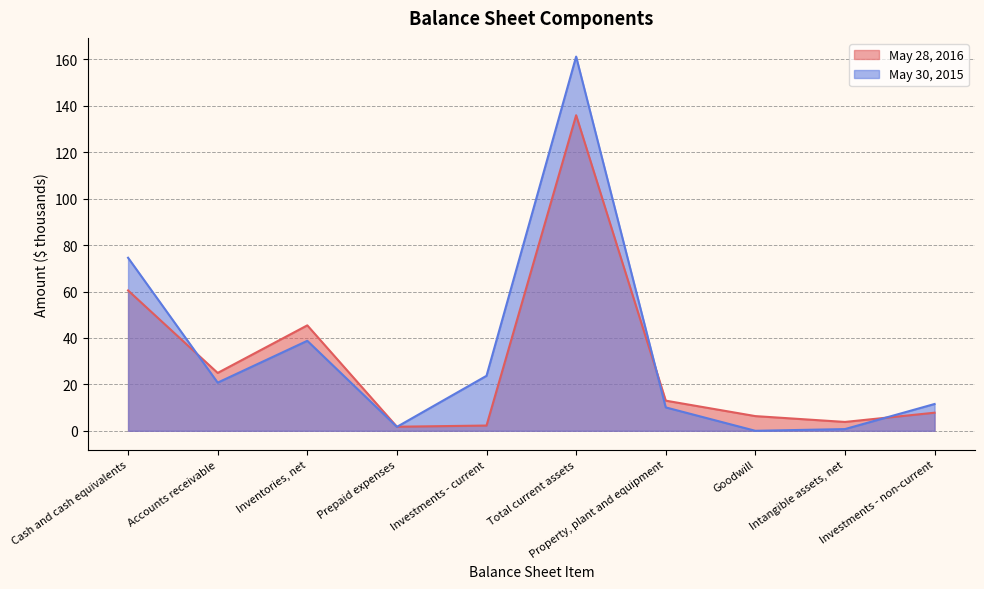

What is the average value of the May 30, 2015 series?

34.3